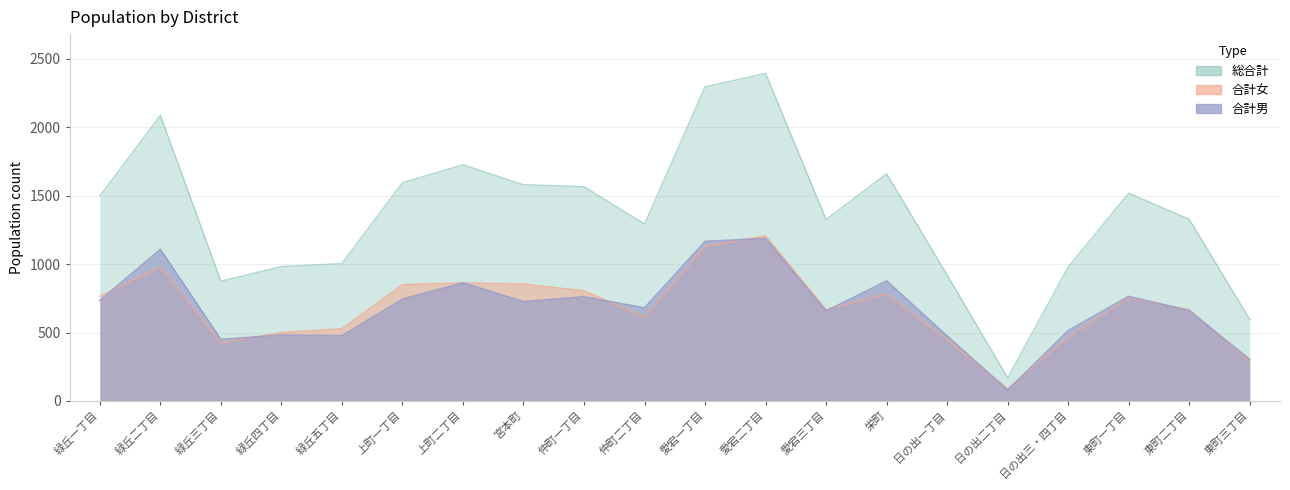

List the labels in order of 総合計 value, largest first.

愛宕二丁目, 愛宕一丁目, 緑丘二丁目, 上町二丁目, 栄町, 上町一丁目, 宮本町, 仲町一丁目, 東町一丁目, 緑丘一丁目, 東町二丁目, 愛宕三丁目, 仲町二丁目, 緑丘五丁目, 緑丘四丁目, 日の出三・四丁目, 日の出一丁目, 緑丘三丁目, 東町三丁目, 日の出二丁目